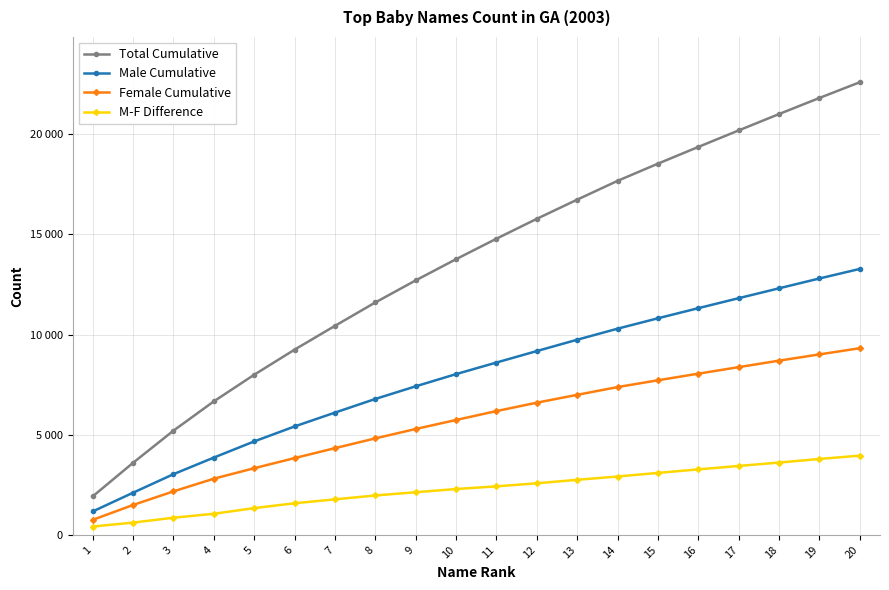

Does the chart have visible grid lines?

Yes